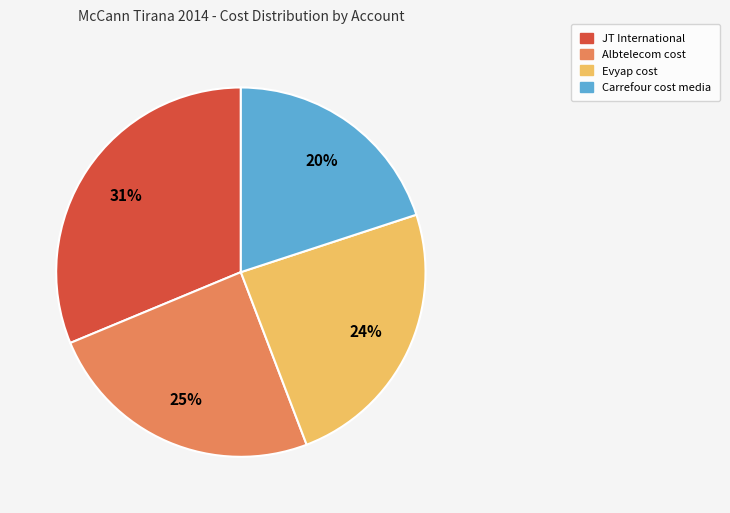

To the nearest percent, what is the difference between the largest and smallest slice percentages?

11%